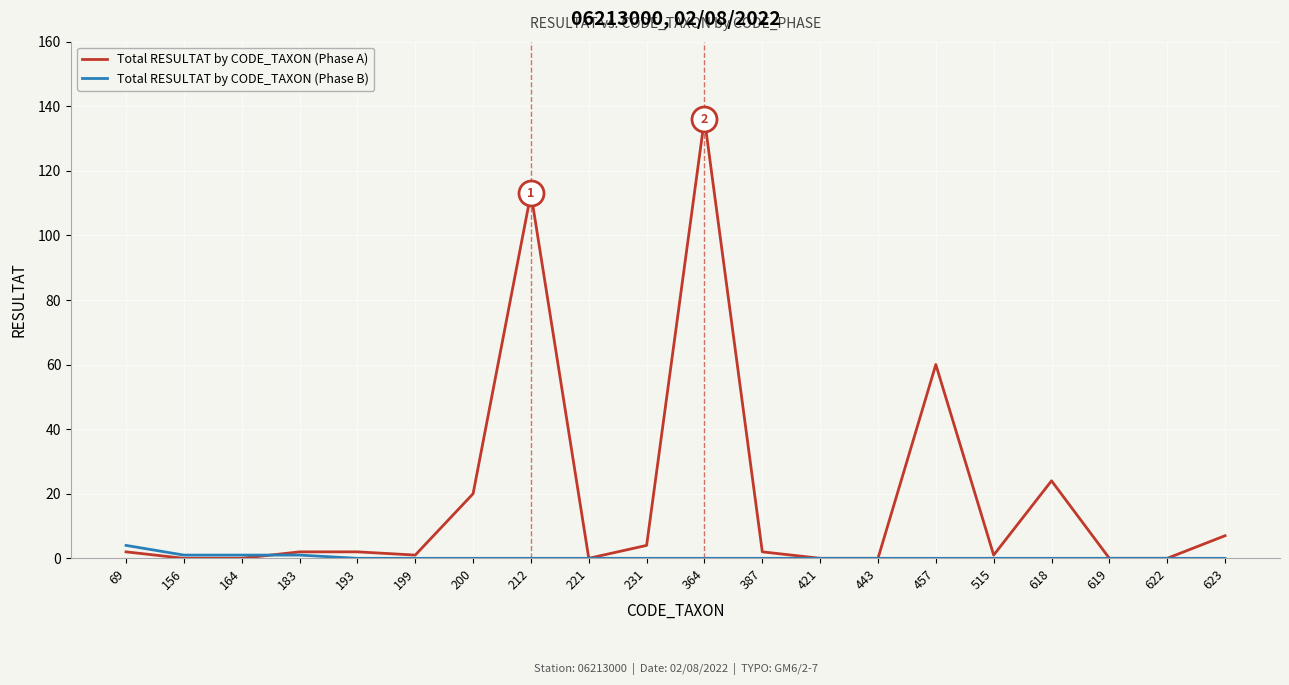

Is it true that Total RESULTAT by CODE_TAXON (Phase A) equals 1 at 199?

True